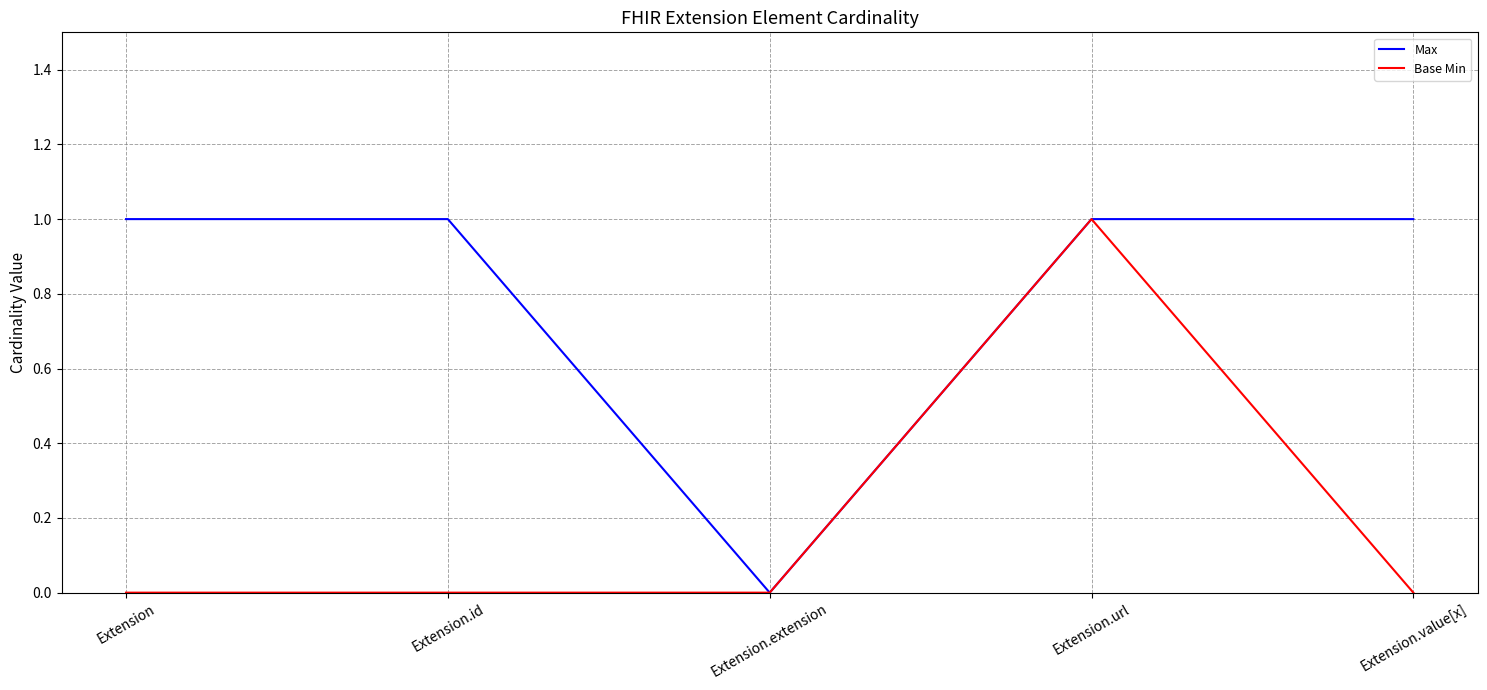

What is the difference between the maximum and minimum values in the Max series?

1